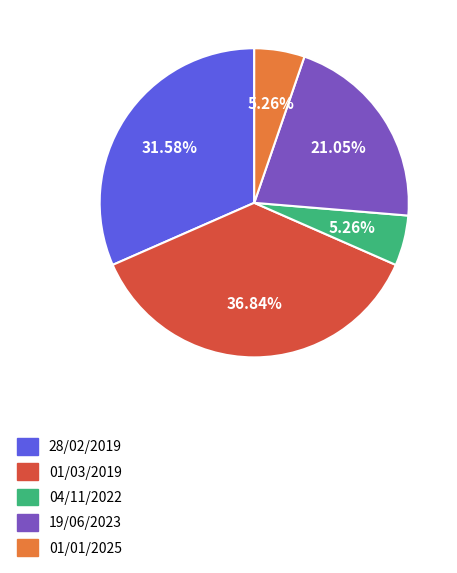

To the nearest percent, what is the difference between the 28/02/2019 and 19/06/2023 slice percentages?

11%